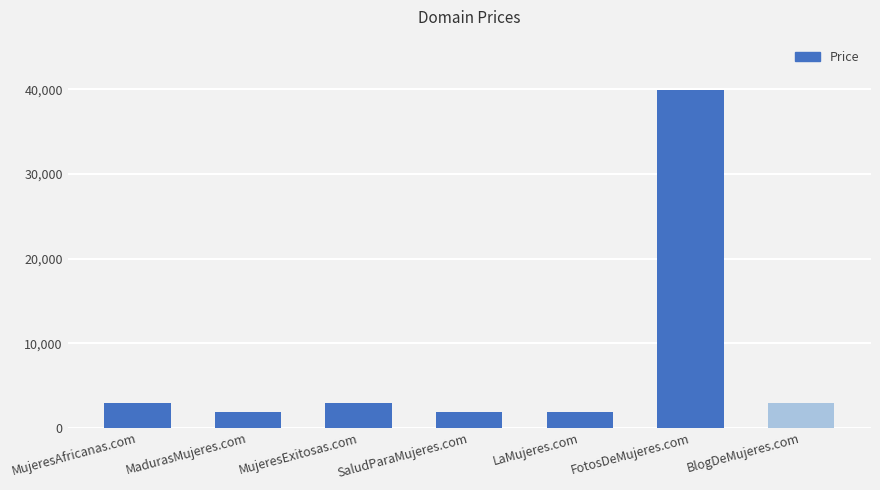

How many bars are there in total?

7